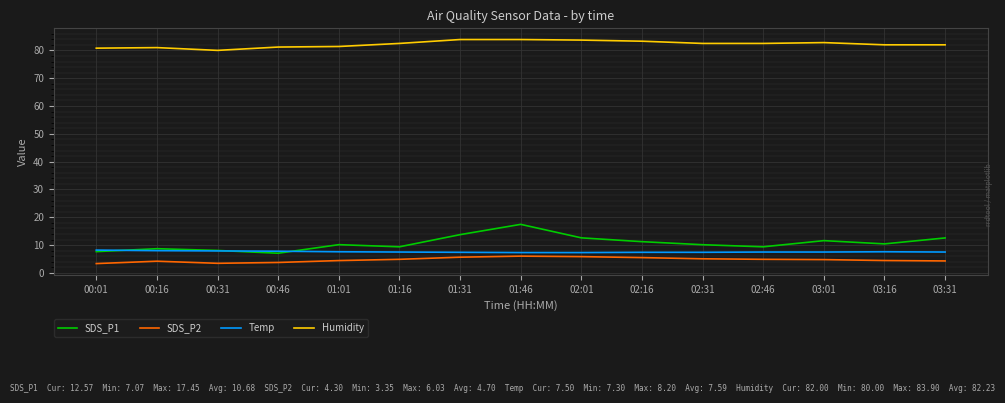

How many series are shown in this chart?

4